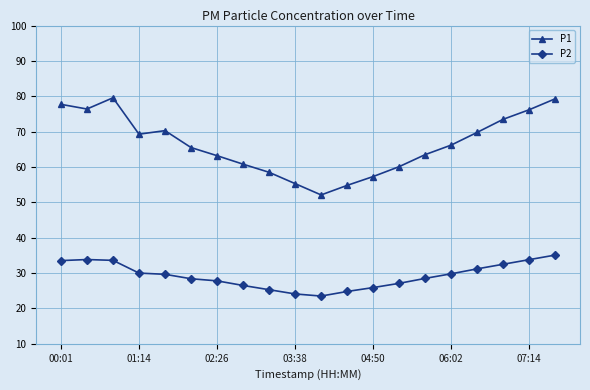

What is the difference between the second highest and second lowest values in the P1 series?

24.5